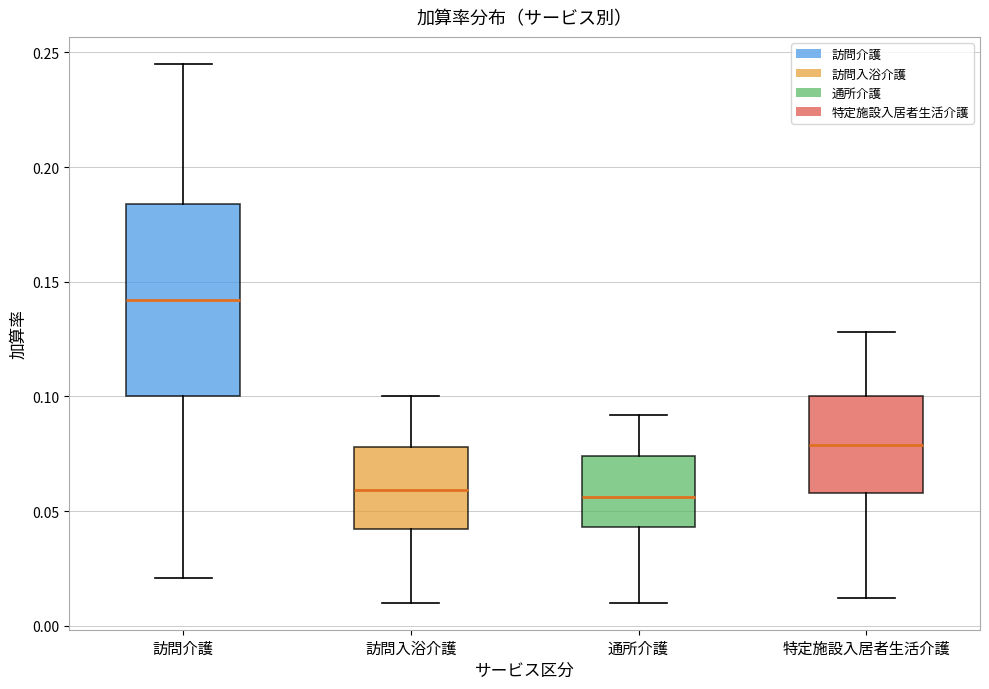

Reading left to right, transcribe this box plot: for each box, give where its median line is, the range the box spans, and where its two whiskers end, as read against the y-axis. The values are not printed on the chart, so give them approximately, as read against the axis.

訪問介護: median 0.140, box 0.100 to 0.185, whiskers 0.020 to 0.245
訪問入浴介護: median 0.060, box 0.040 to 0.080, whiskers 0.010 to 0.100
通所介護: median 0.055, box 0.045 to 0.075, whiskers 0.010 to 0.090
特定施設入居者生活介護: median 0.080, box 0.060 to 0.100, whiskers 0.010 to 0.130